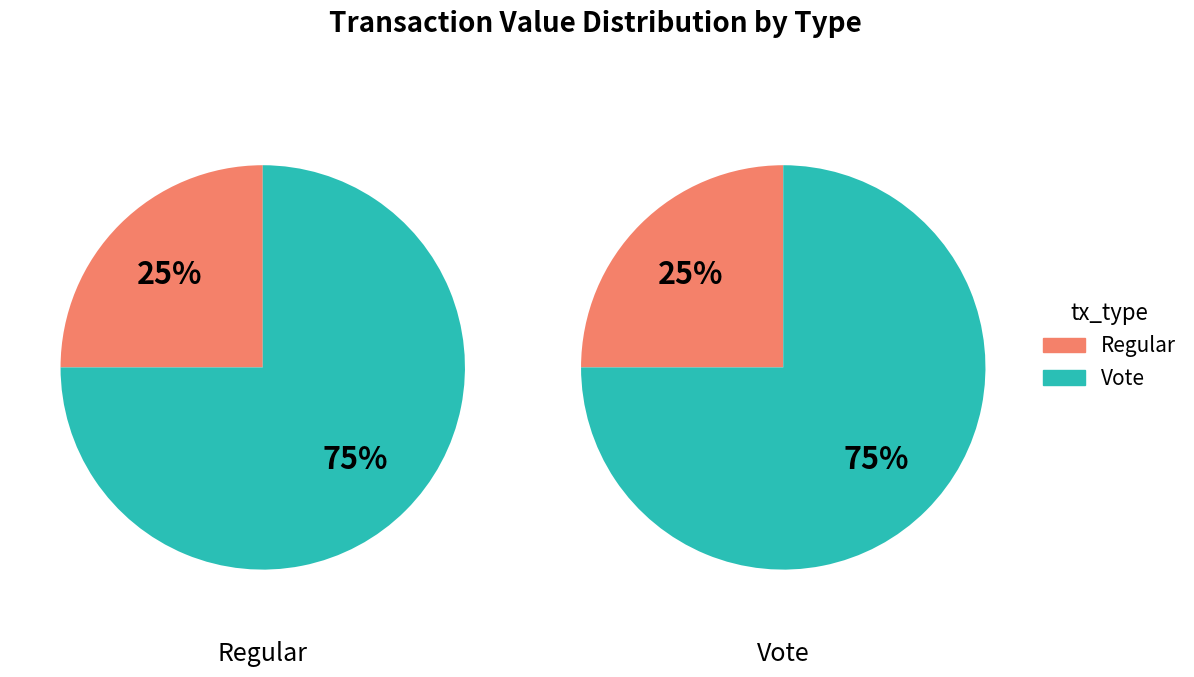

Does Regular represent more than half of the total?

No